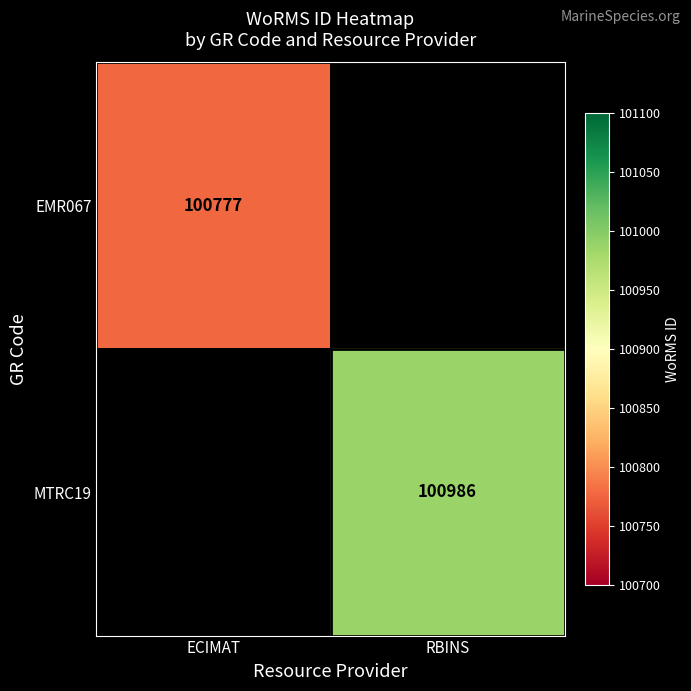

True or false: MTRC19 has a value of 100986 at RBINS.

True